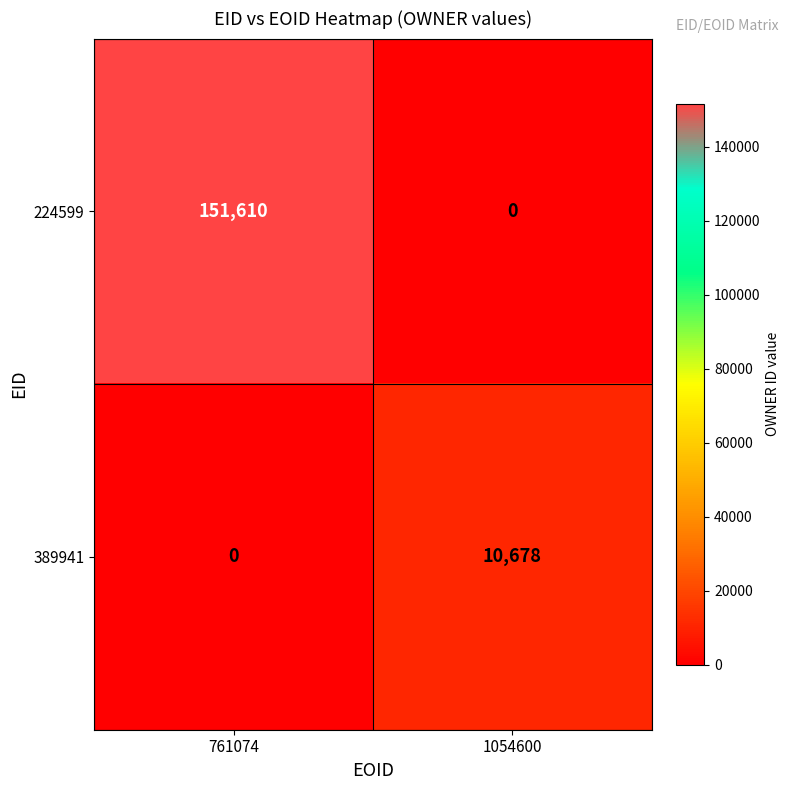

Reading right to left, what are all the values shown in this chart?

224599: 0	151610
389941: 10678	0